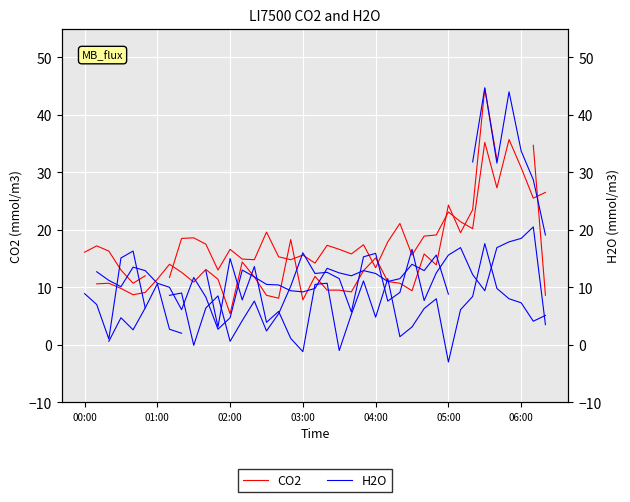

How many lines are shown in the chart?

2